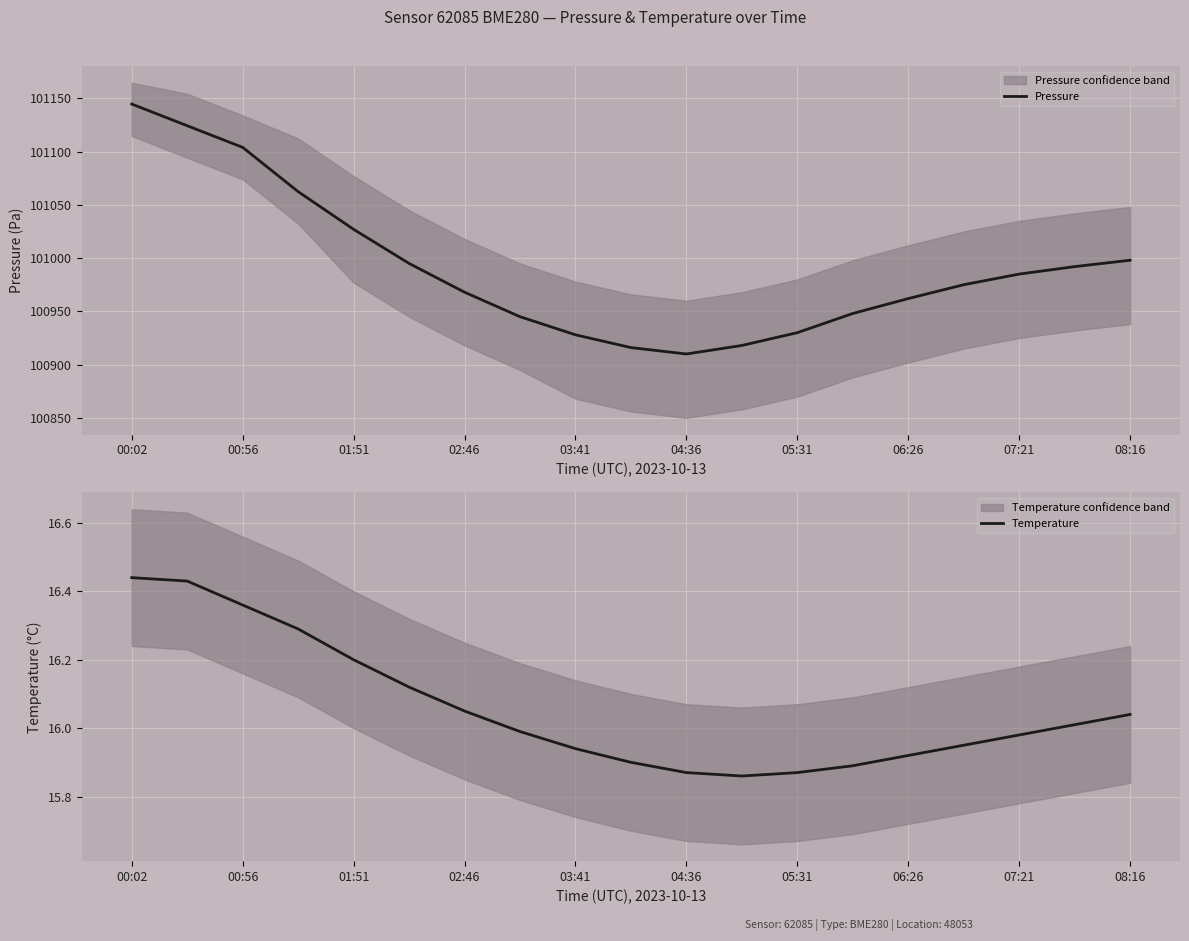

Rank the series at 13 from highest to lowest value.

Pressure, Temperature